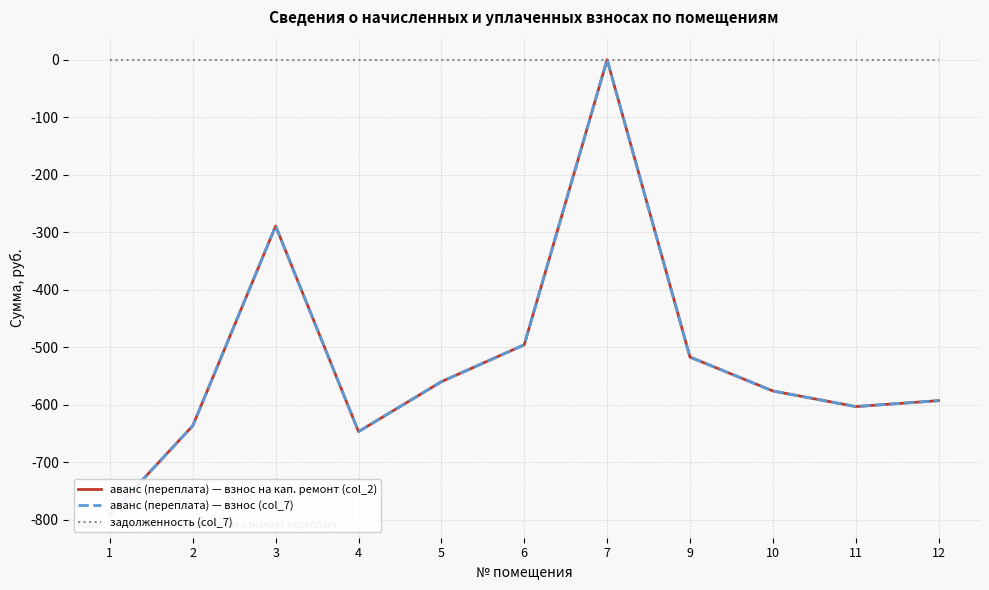

What are all the series names shown in the legend?

аванс (переплата) — взнос на кап. ремонт (col_2), аванс (переплата) — взнос (col_7), задолженность (col_7)